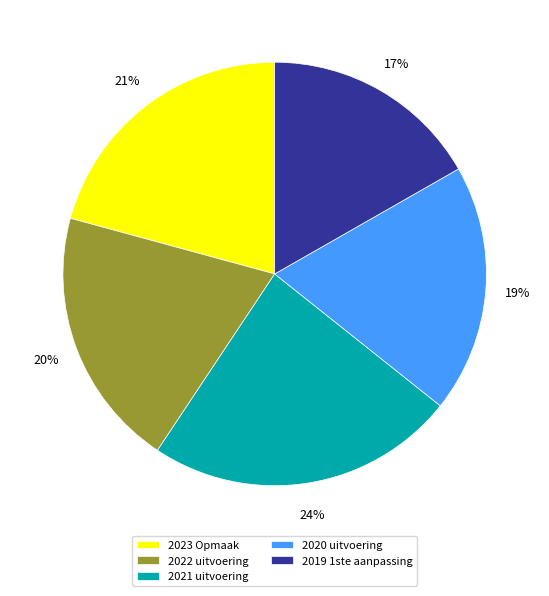

Does 2021 uitvoering account for over 50% of the chart?

No